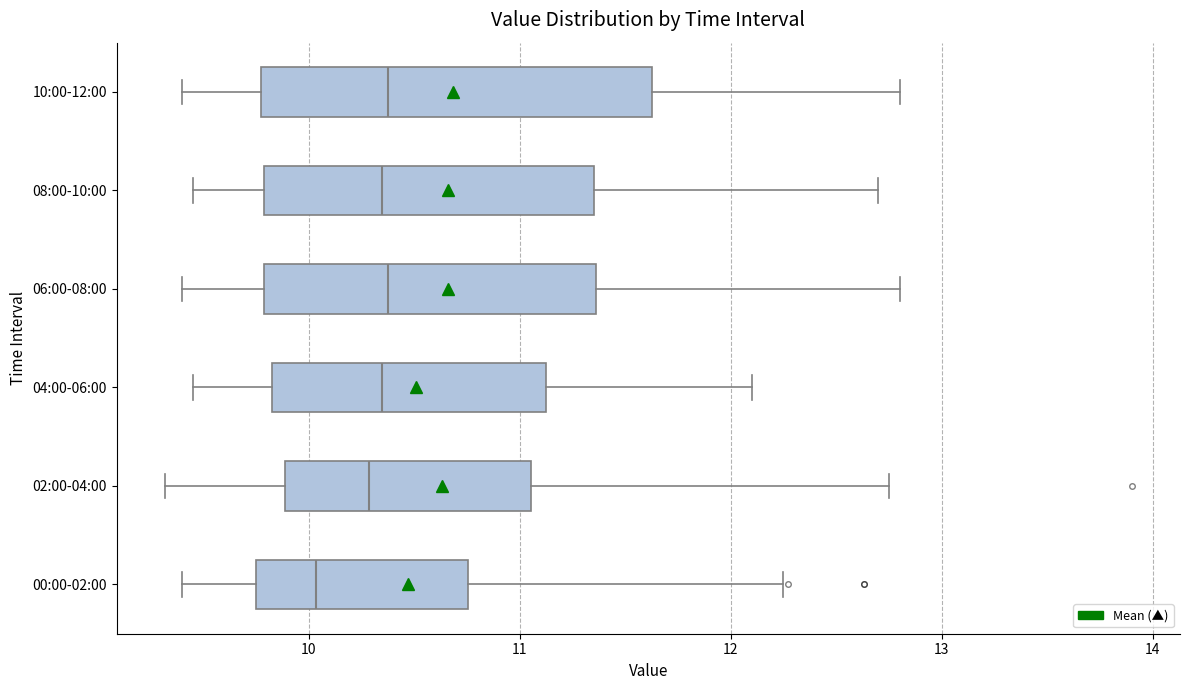

Comparing the boxes themselves (not the whiskers), which one is the widest?

10:00-12:00